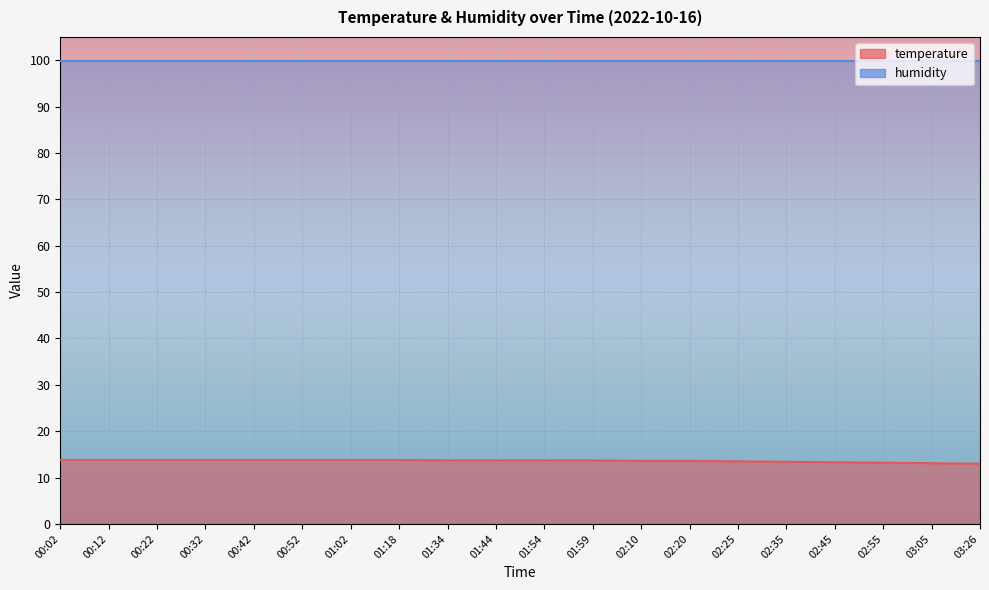

What is the sum of the values at 00:22 and 02:35?

27.2